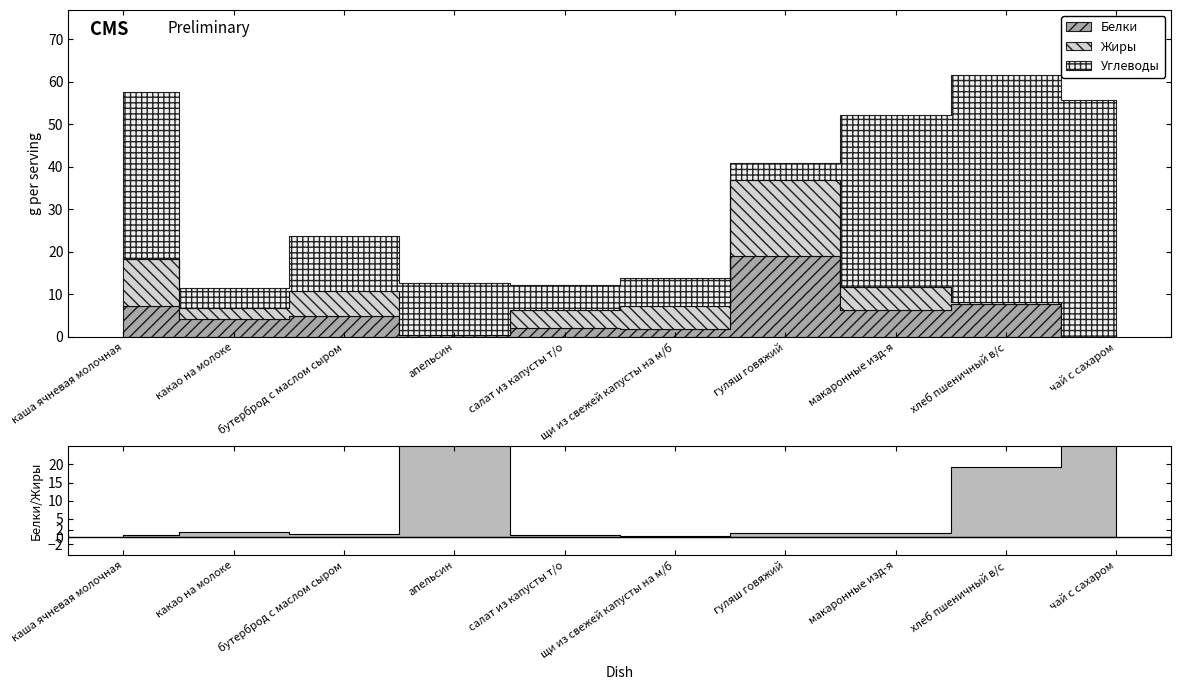

Reading right to left, list all the values displayed in this chart.

Белки: 0.1	7.7	6.2	18.9	2.0	2.1	0.5	4.8	4.1	7.3
Жиры: 0.0	0.4	5.5	17.9	5.4	4.3	0.0	6.0	2.7	11.0
Углеводы: 55.6	53.4	40.4	4.0	6.4	5.8	12.2	12.8	4.7	39.2